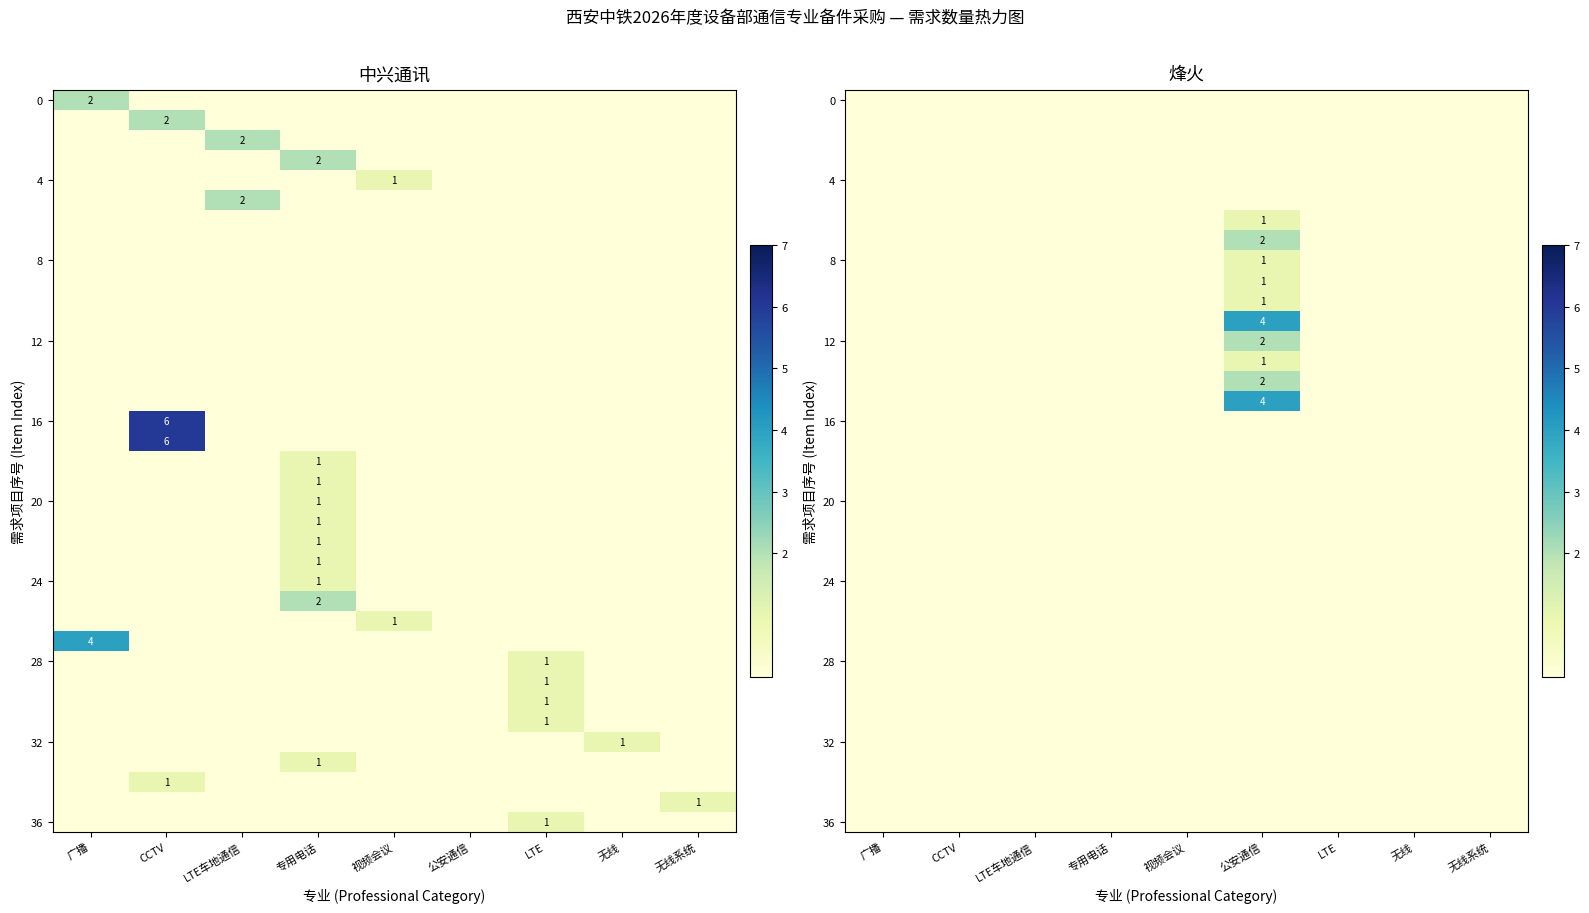

At which category is the sum across all series the highest?

公安通信